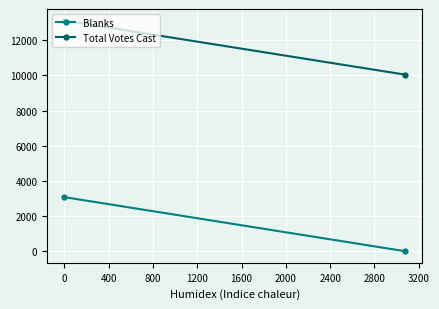

What is the value of the Total Votes Cast point at the 1st from the left?

13121